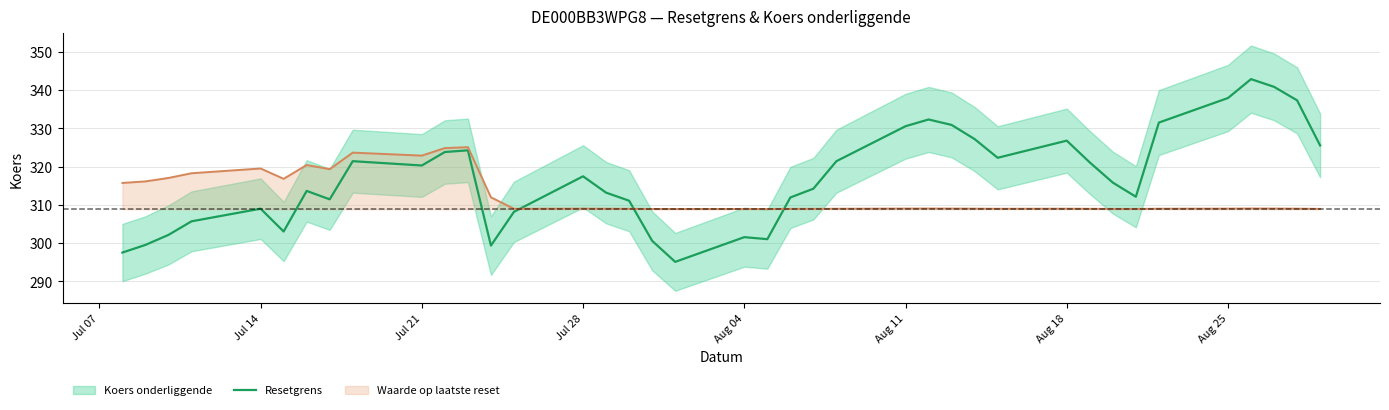

What is the minimum value for Waarde op laatste reset?

308.9